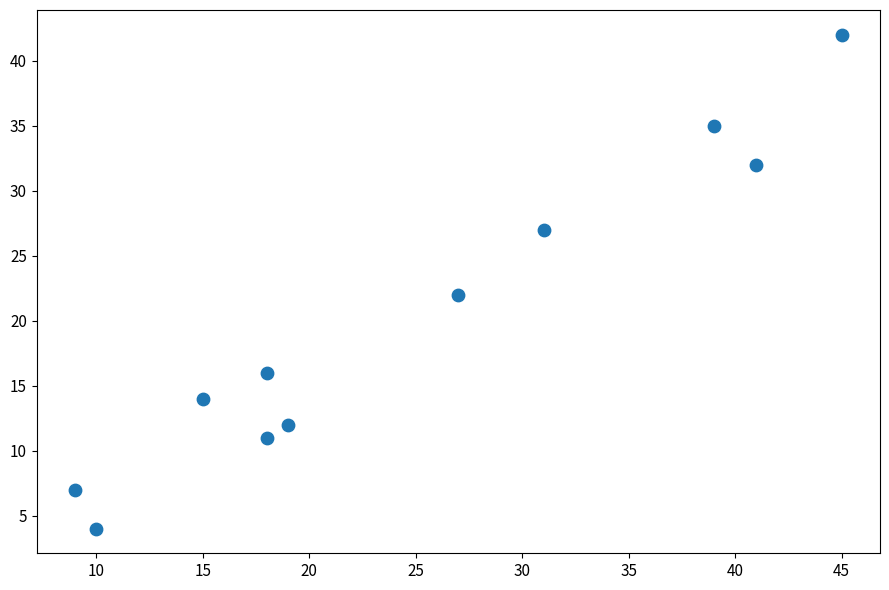

What is the range of X values (max minus min)?

36